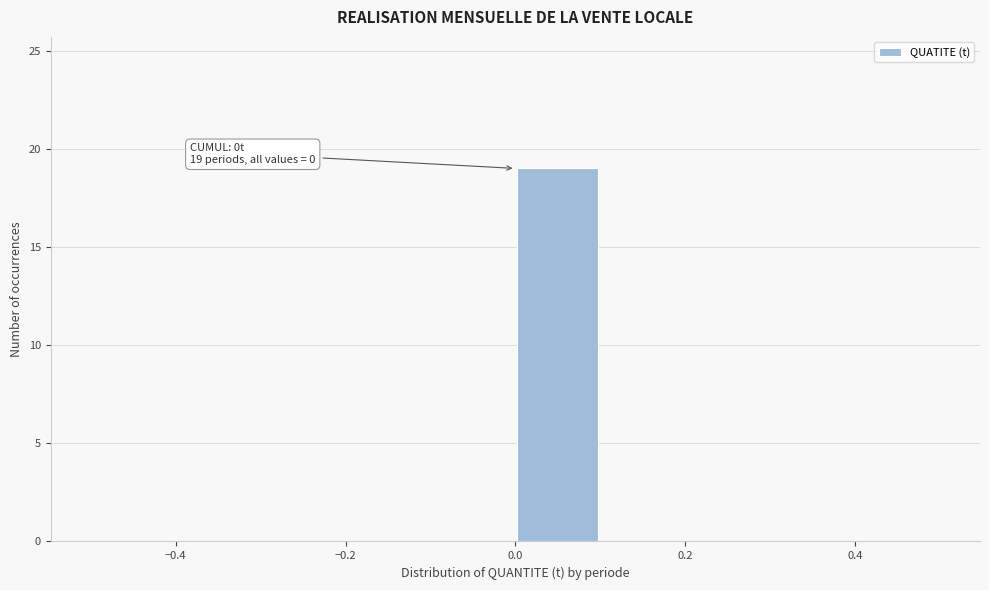

Over which range of the x-axis is the bar tallest?

0.0 to 0.1